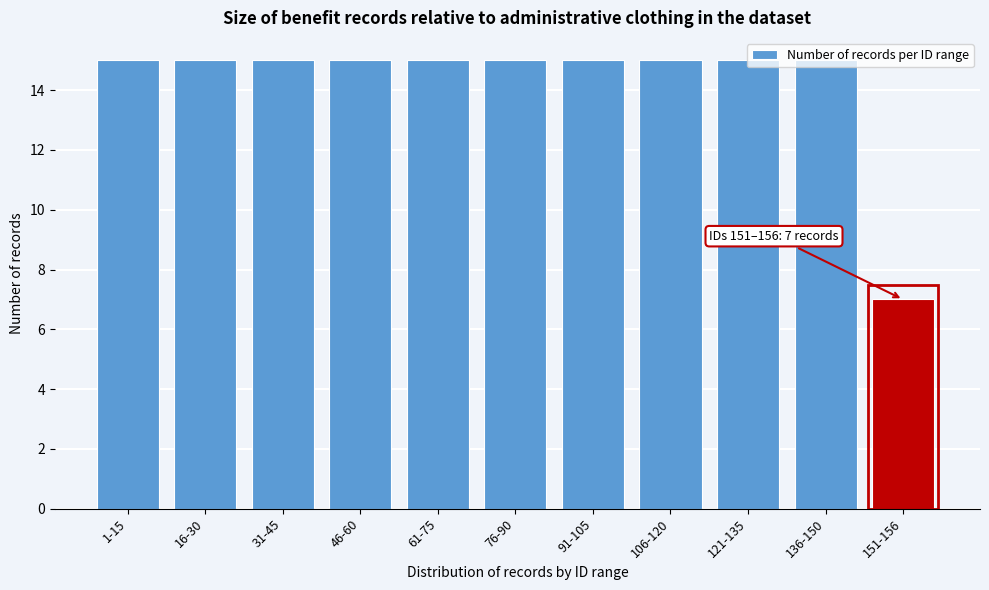

Which label corresponds to the smallest value in the chart?

151-156